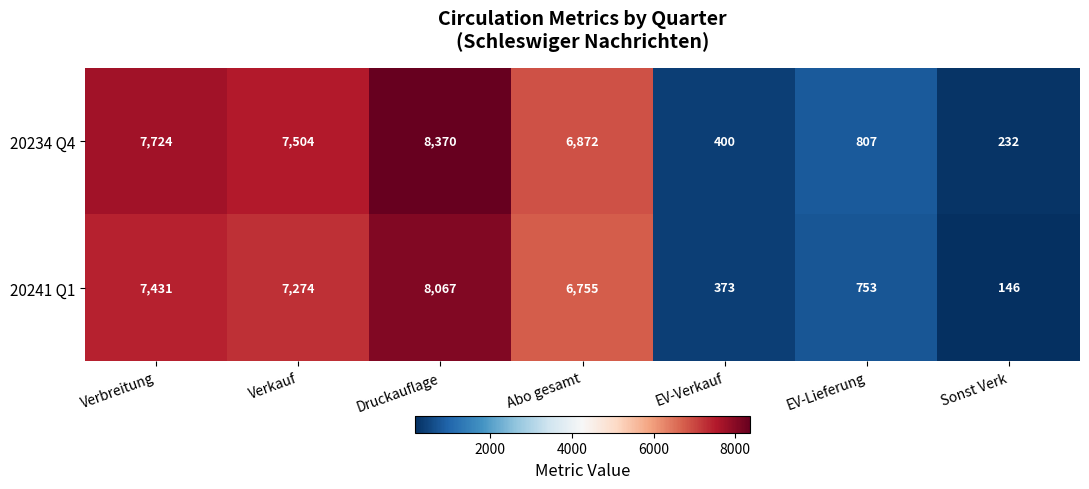

What is the difference between the 20241 Q1 values at Abo gesamt and Verbreitung?

676